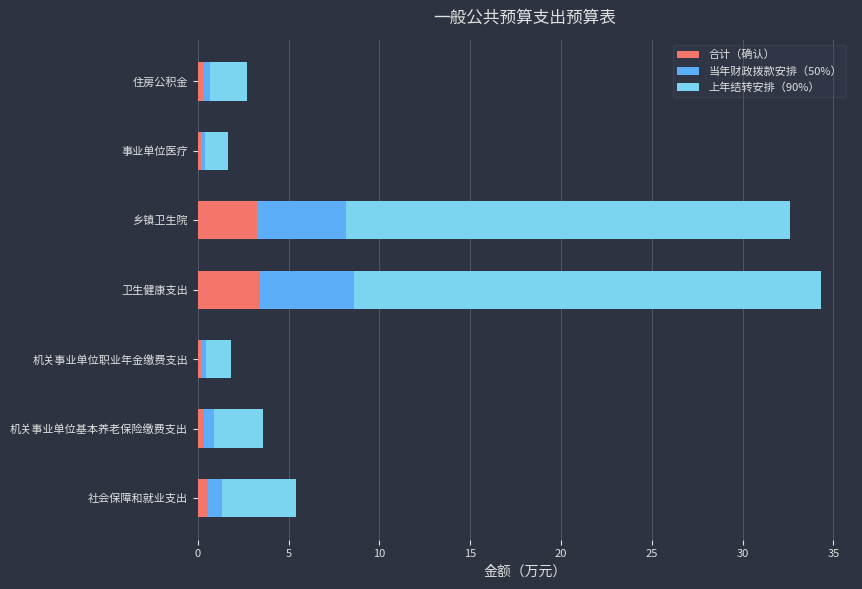

What is the sum of all 合计（确认） values?

8.2